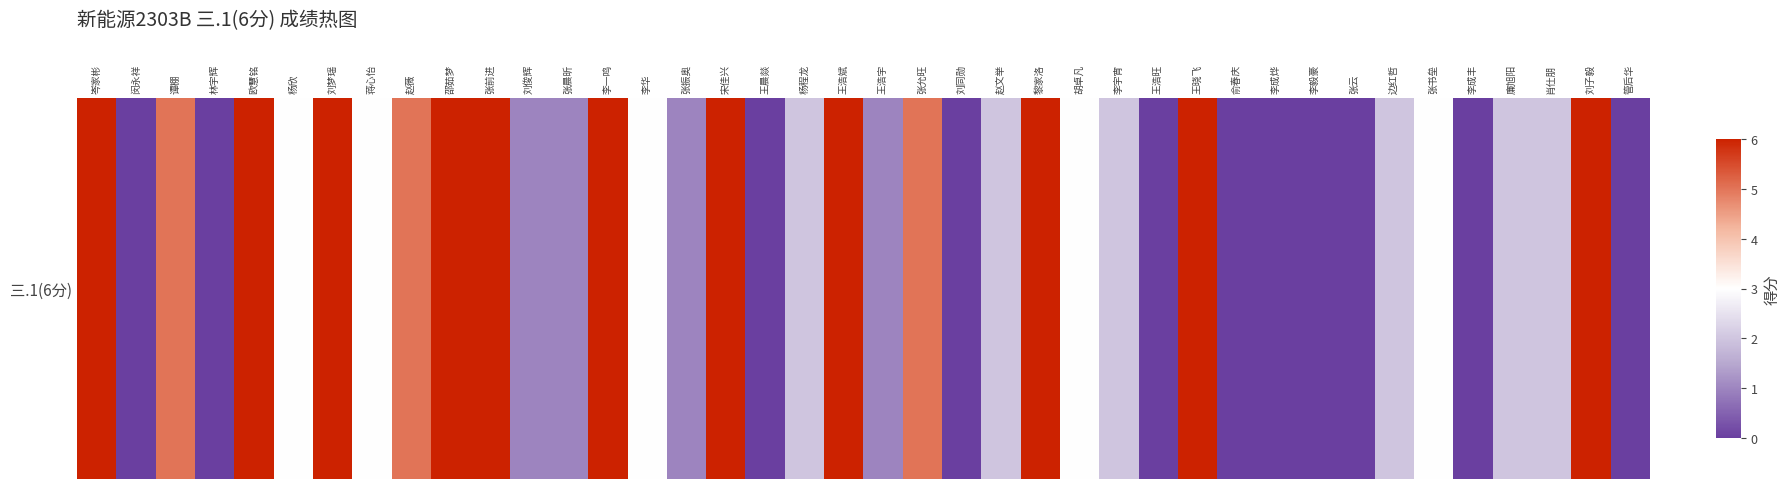

At which category does the chart reach its minimum across all series?

闵永祥